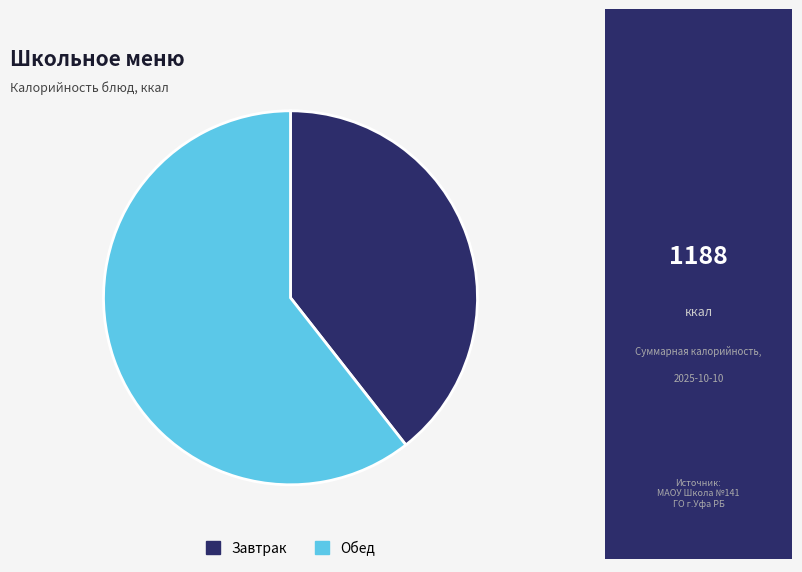

Is there a majority slice in this chart?

Yes